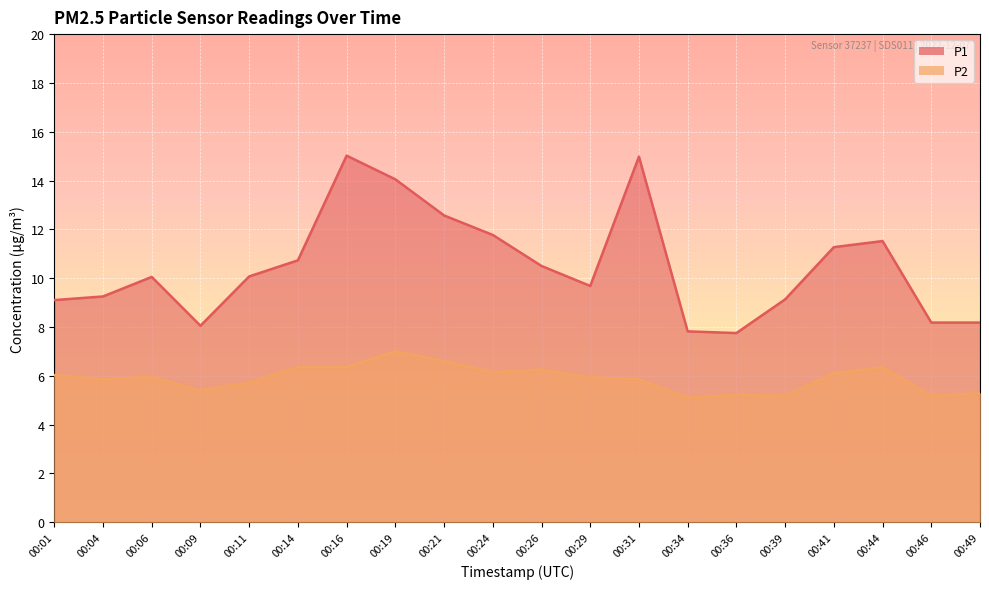

What is the total value across all series at 00:34?

12.9